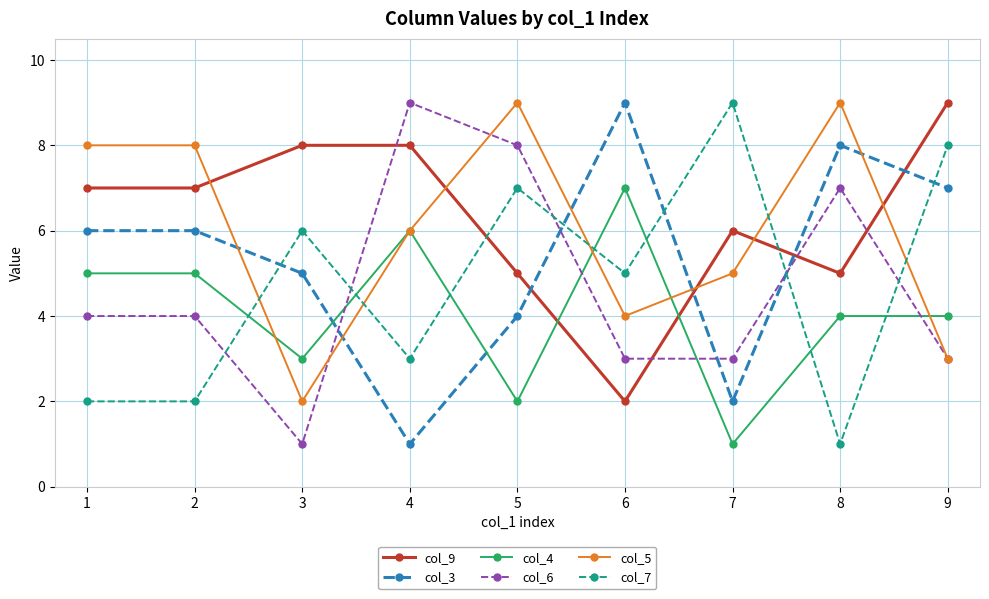

At how many categories does at least one series exceed 7?

9